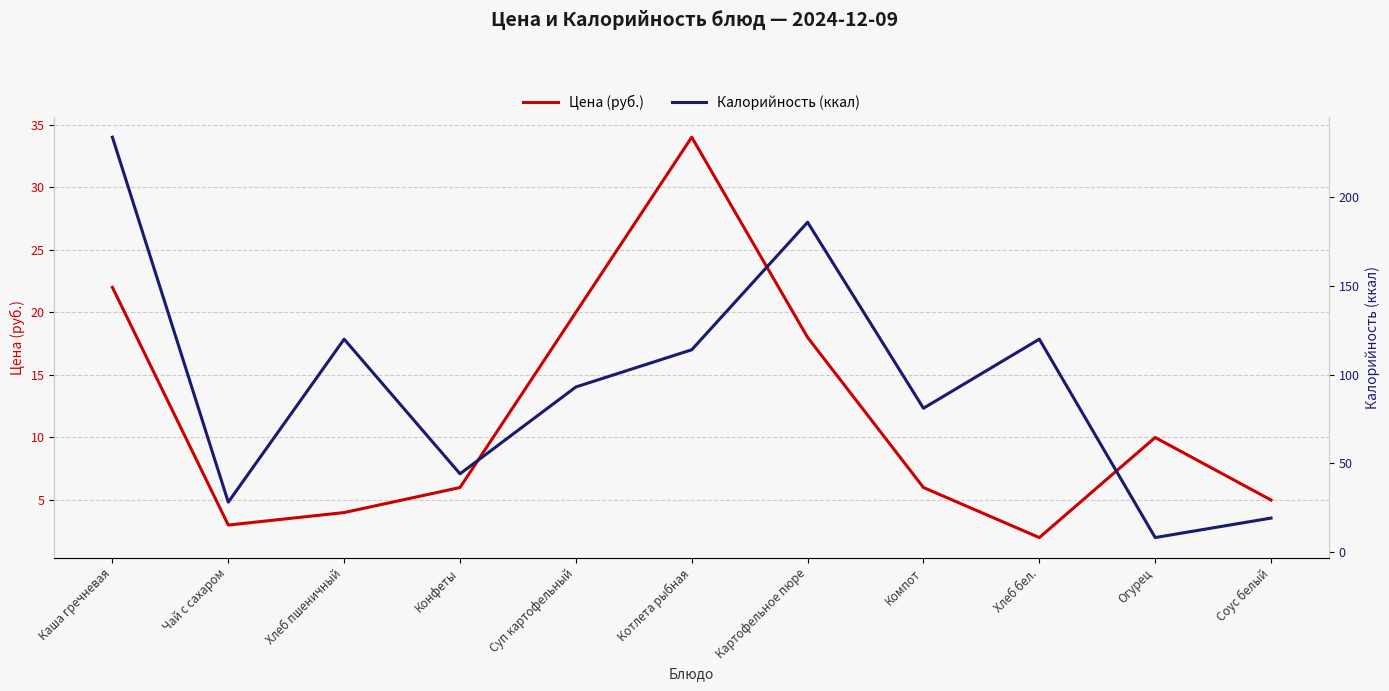

Reading left to right, list all the values displayed in this chart.

Цена (руб.): Каша гречневая=22	Чай с сахаром=3	Хлеб пшеничный=4	Конфеты=6	Суп картофельный=20	Котлета рыбная=34	Картофельное пюре=18	Компот=6	Хлеб бел.=2	Огурец=10	Соус белый=5
Калорийность (ккал): Каша гречневая=234	Чай с сахаром=28	Хлеб пшеничный=120	Конфеты=44	Суп картофельный=93	Котлета рыбная=114	Картофельное пюре=186	Компот=81	Хлеб бел.=120	Огурец=8	Соус белый=19